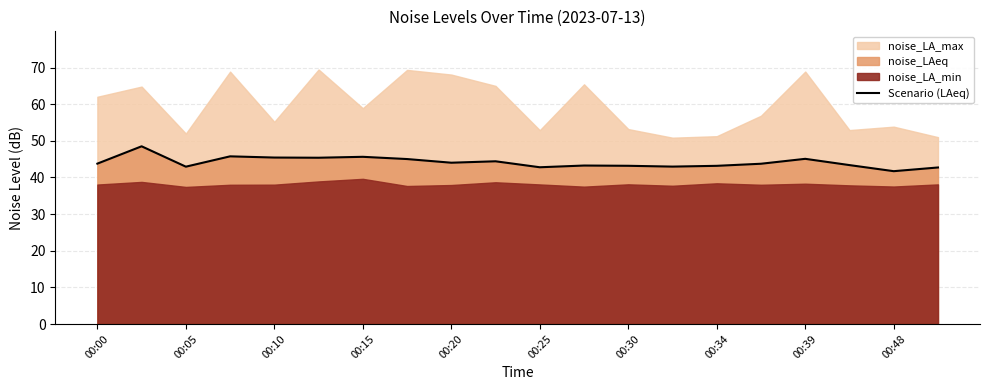

The Scenario (LAeq) series shows 44.0 at 00:20. True or false?

True